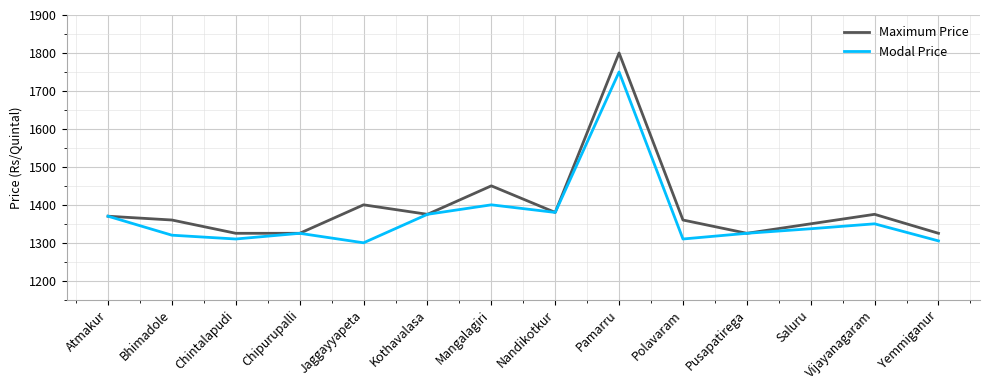

What is the difference between the maximum and minimum values in the Maximum Price series?

475